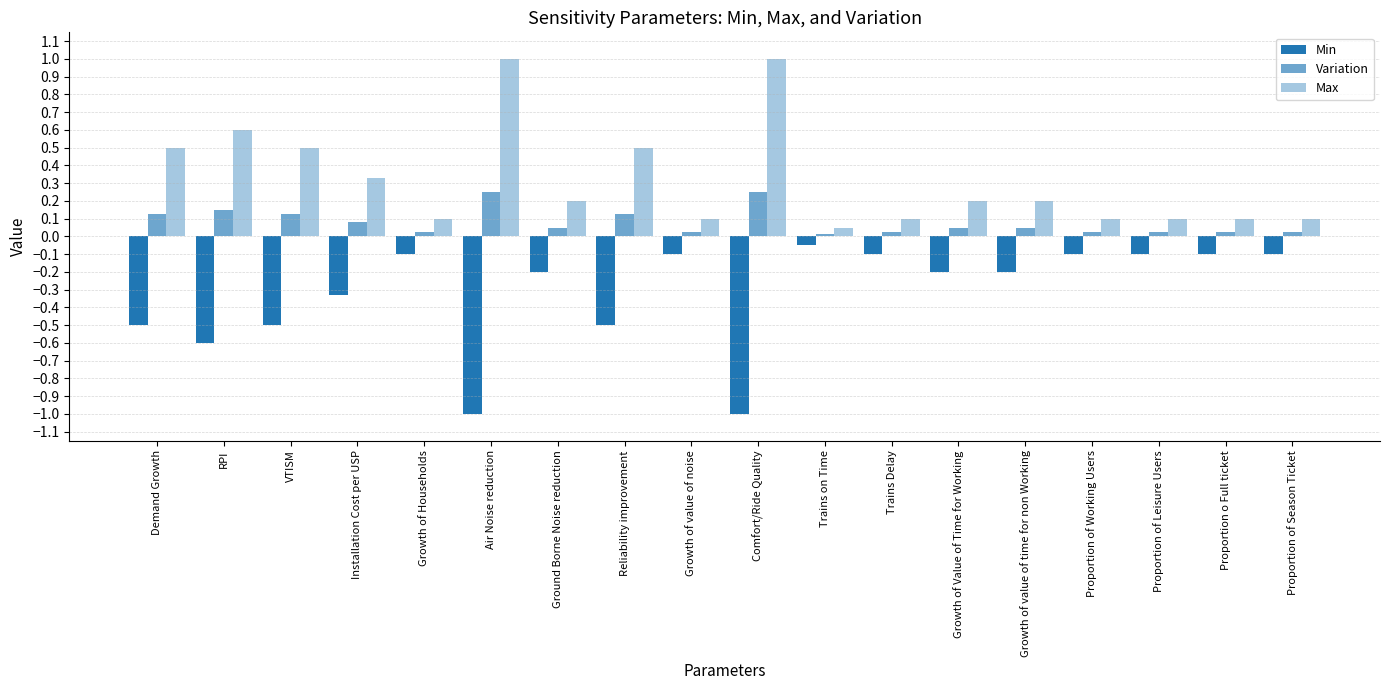

At which label is Min closest to 0?

Trains on Time